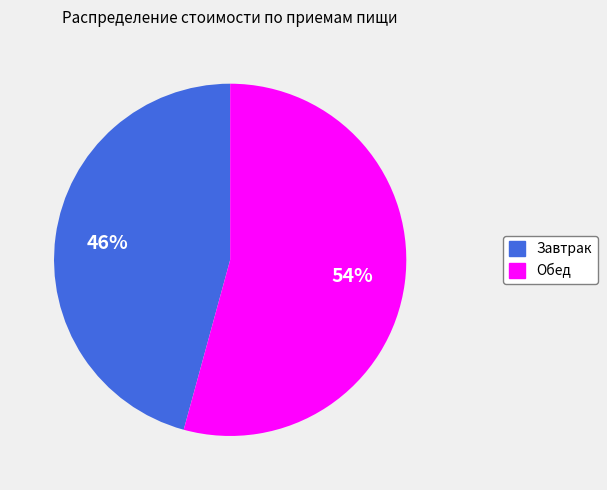

To the nearest percent, what is the difference between the Завтрак and Обед slice percentages?

8%